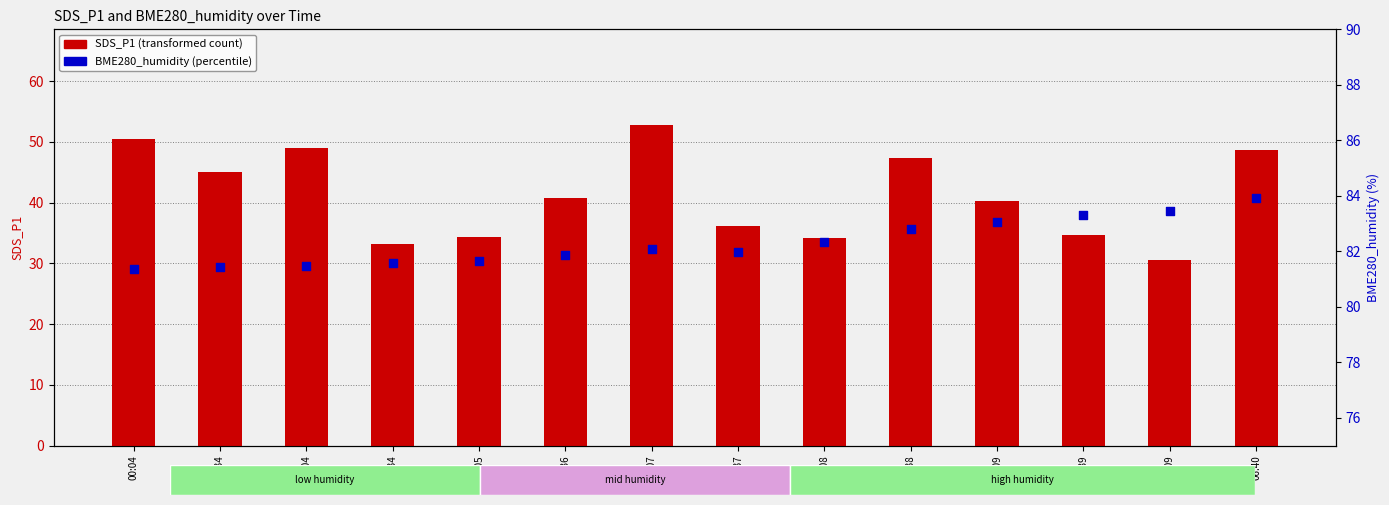

Which series reaches the maximum Y coordinate?

BME280_humidity